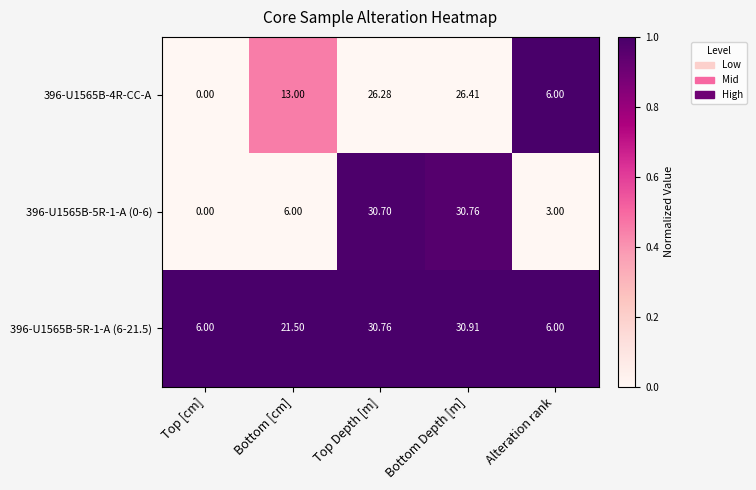

What is the maximum value shown in the chart?

30.9